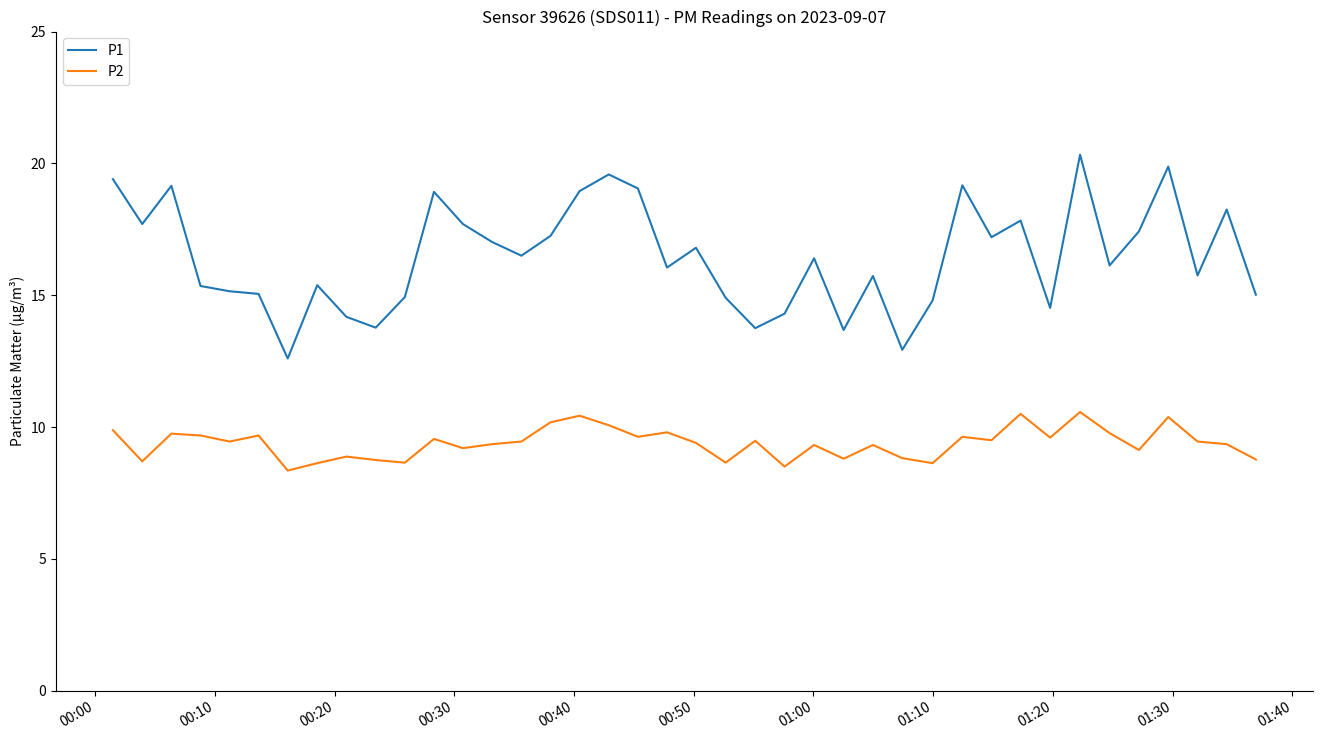

True or false: P1 and P2 intersect in this chart.

False